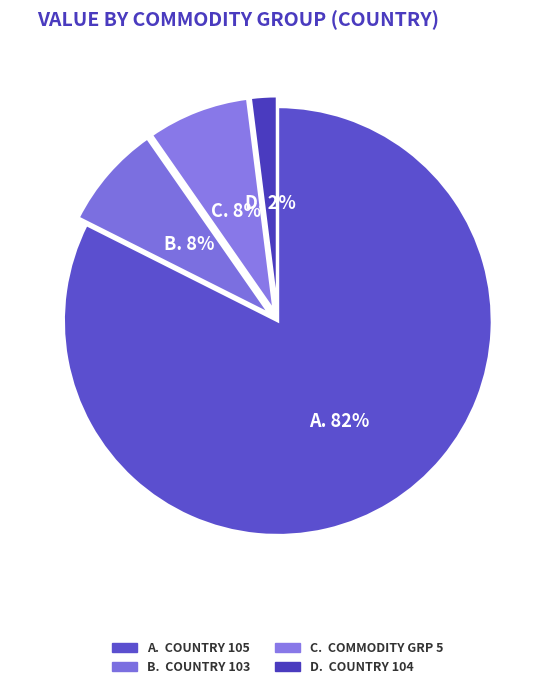

Count the number of slices in the pie.

4